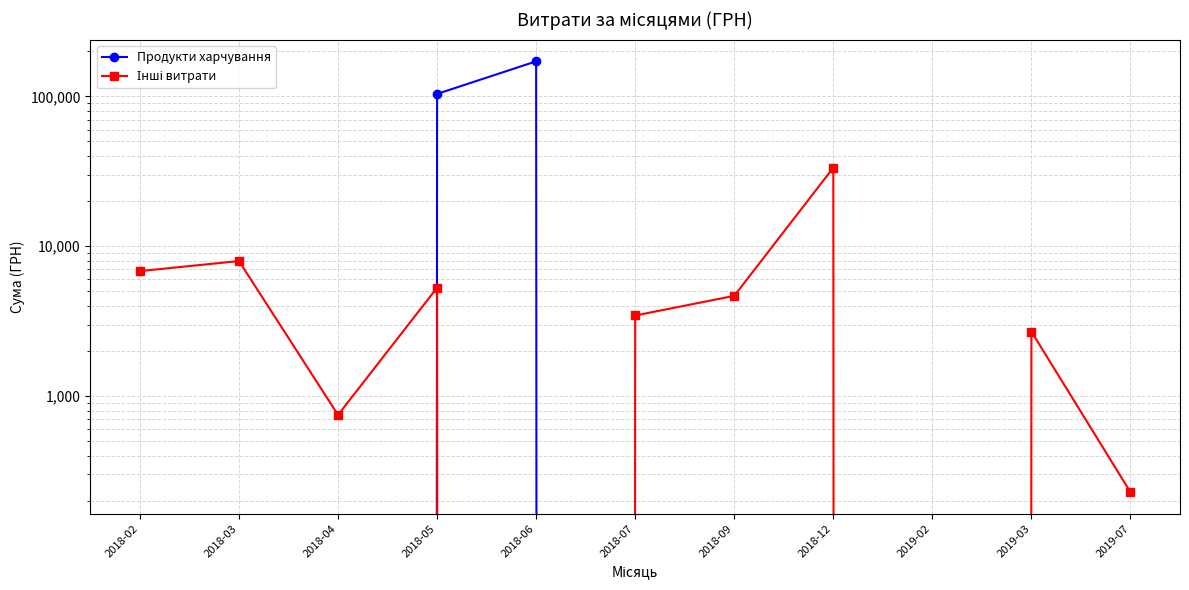

What is the value of the Інші витрати point at the 11th from the left?

228.5